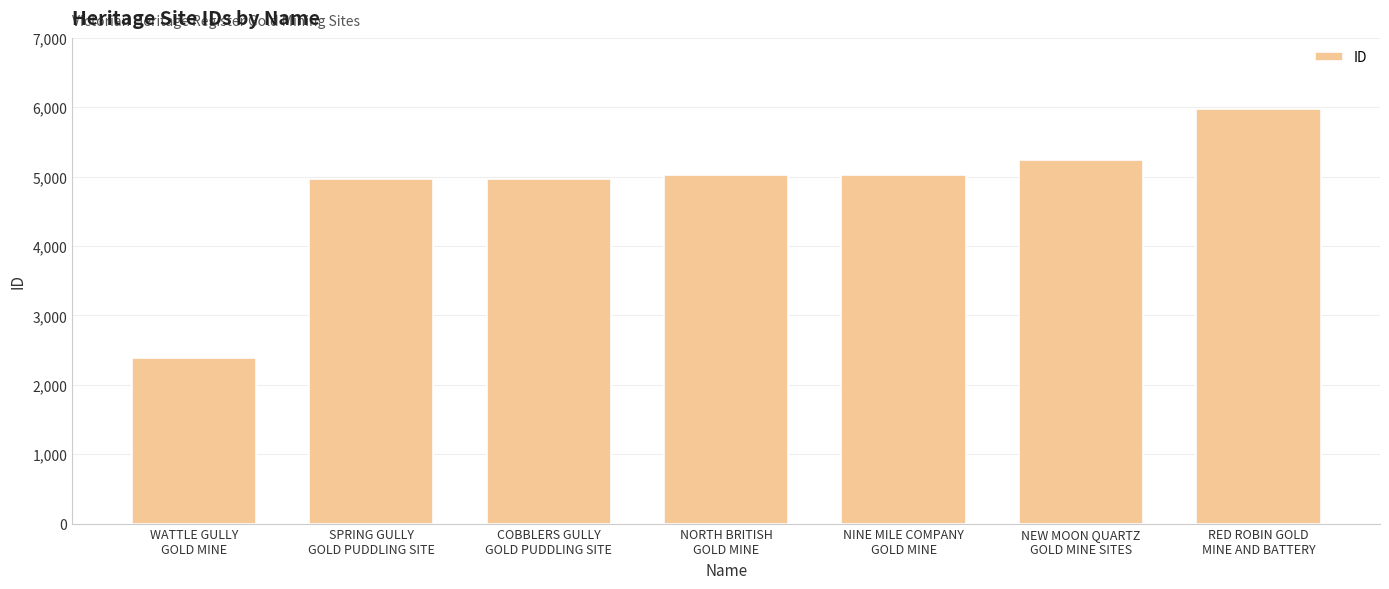

Which has a higher value, NINE MILE COMPANY
GOLD MINE or RED ROBIN GOLD
MINE AND BATTERY?

RED ROBIN GOLD
MINE AND BATTERY